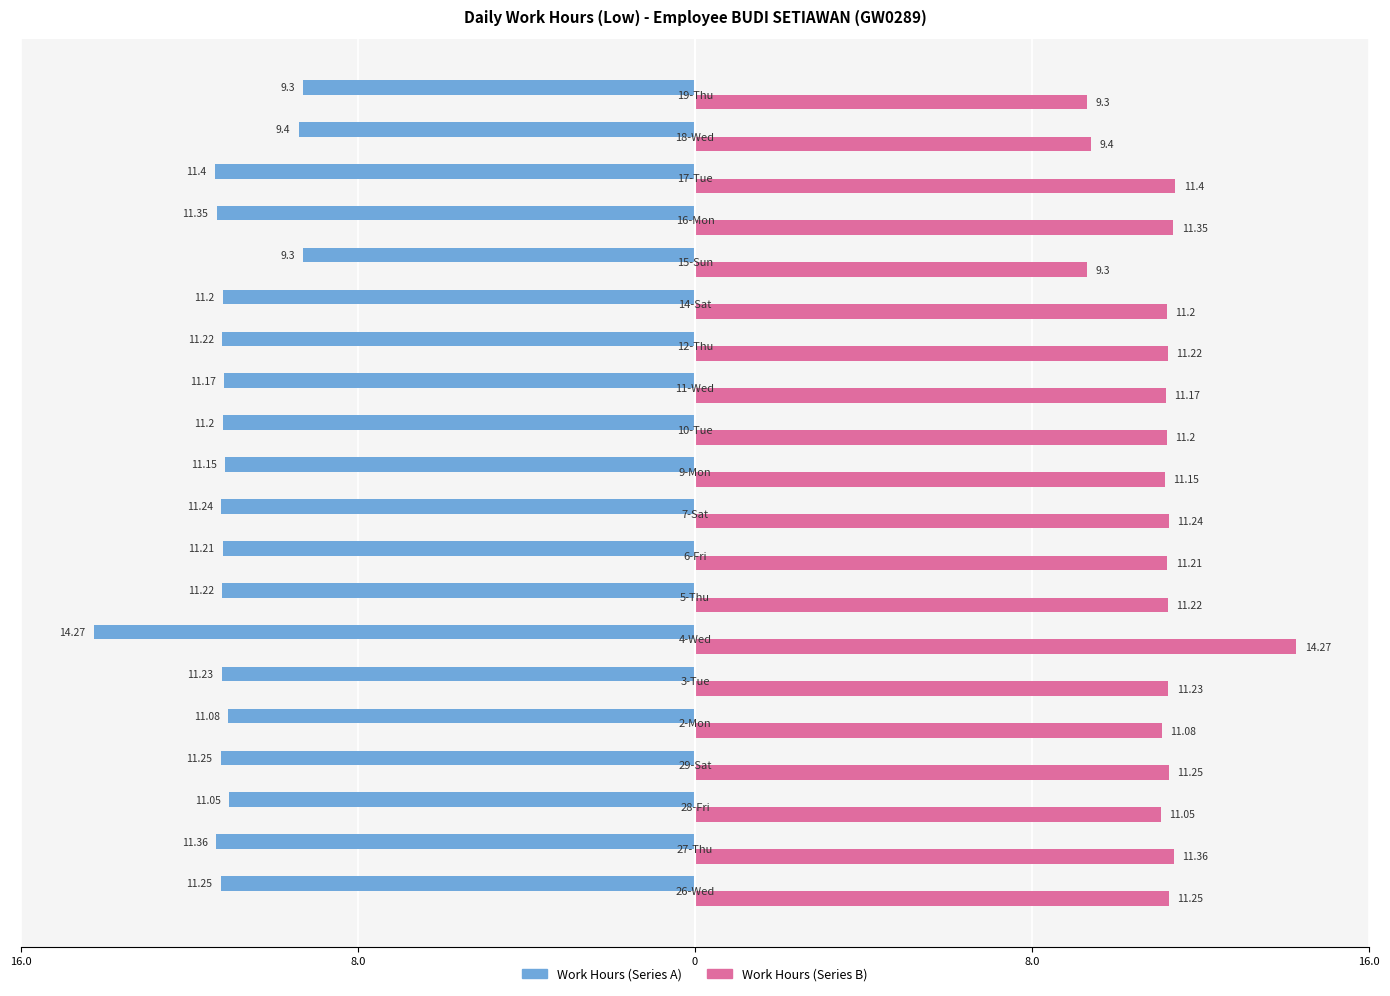

What is the value of the Work Hours (Right) bar at the 9th from the left?

11.2